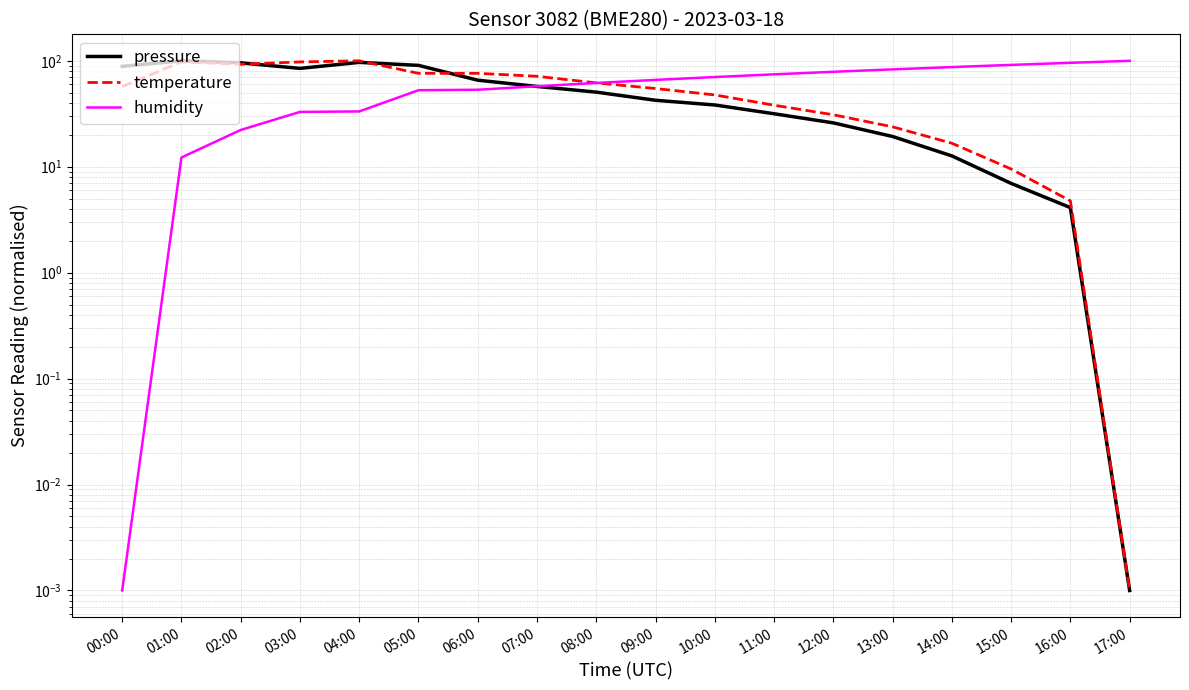

What is the difference between the maximum and minimum values in the temperature series?

100.0